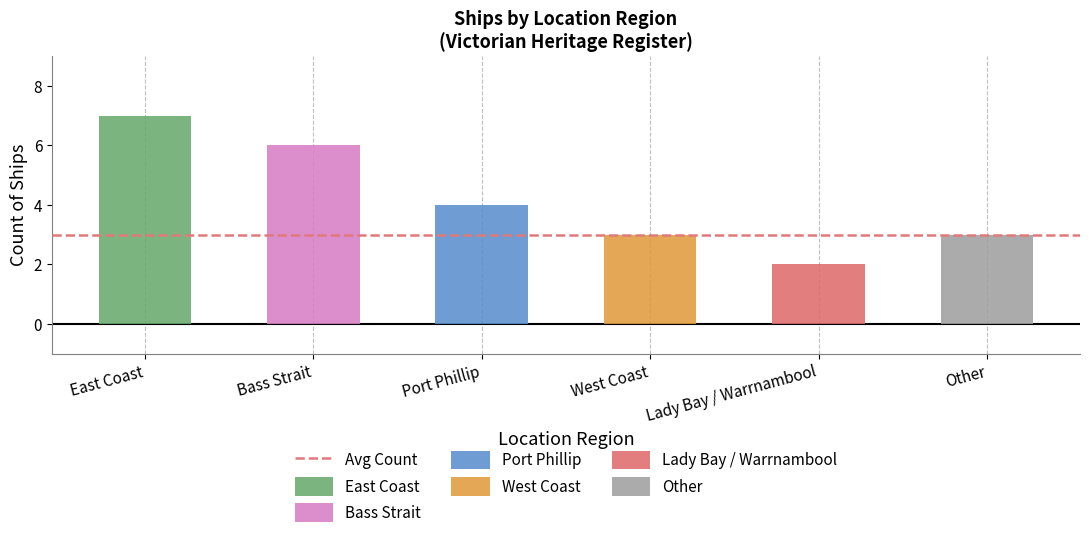

Rank the categories by value from highest to lowest.

East Coast, Bass Strait, Port Phillip, West Coast, Other, Lady Bay / Warrnambool